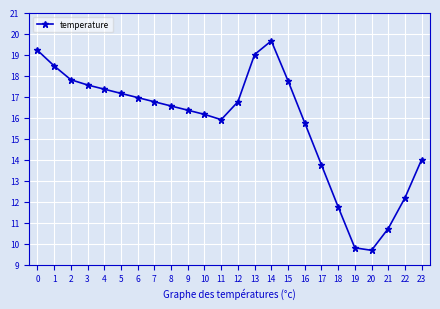

What is the approximate value at 4?

17.4